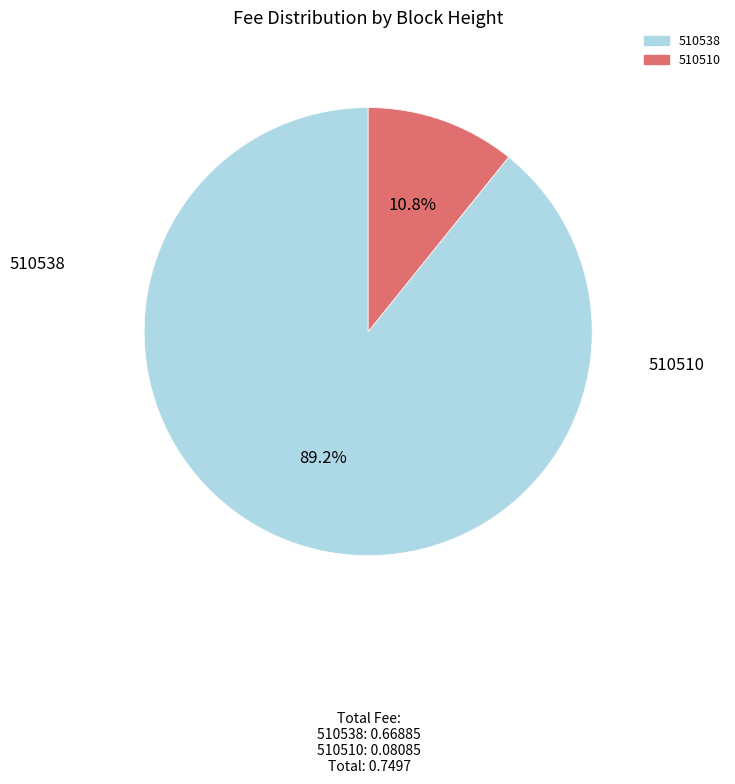

Which slice is the largest?

510538